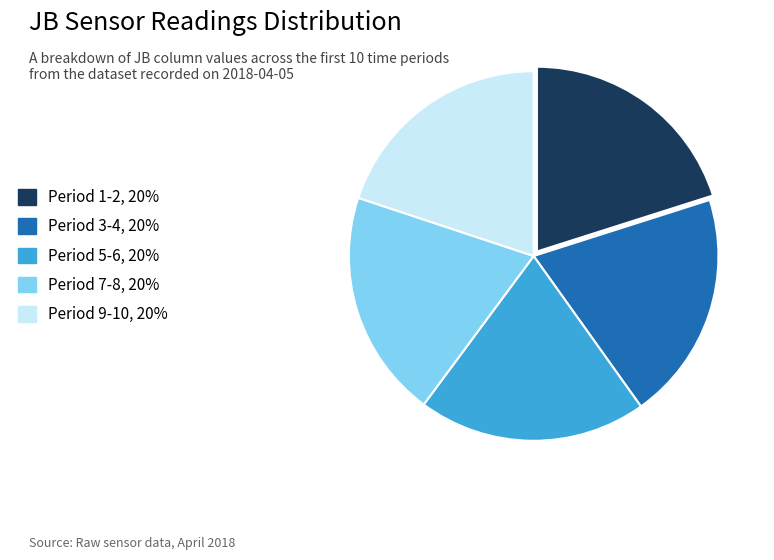

Is there a majority slice in this chart?

No